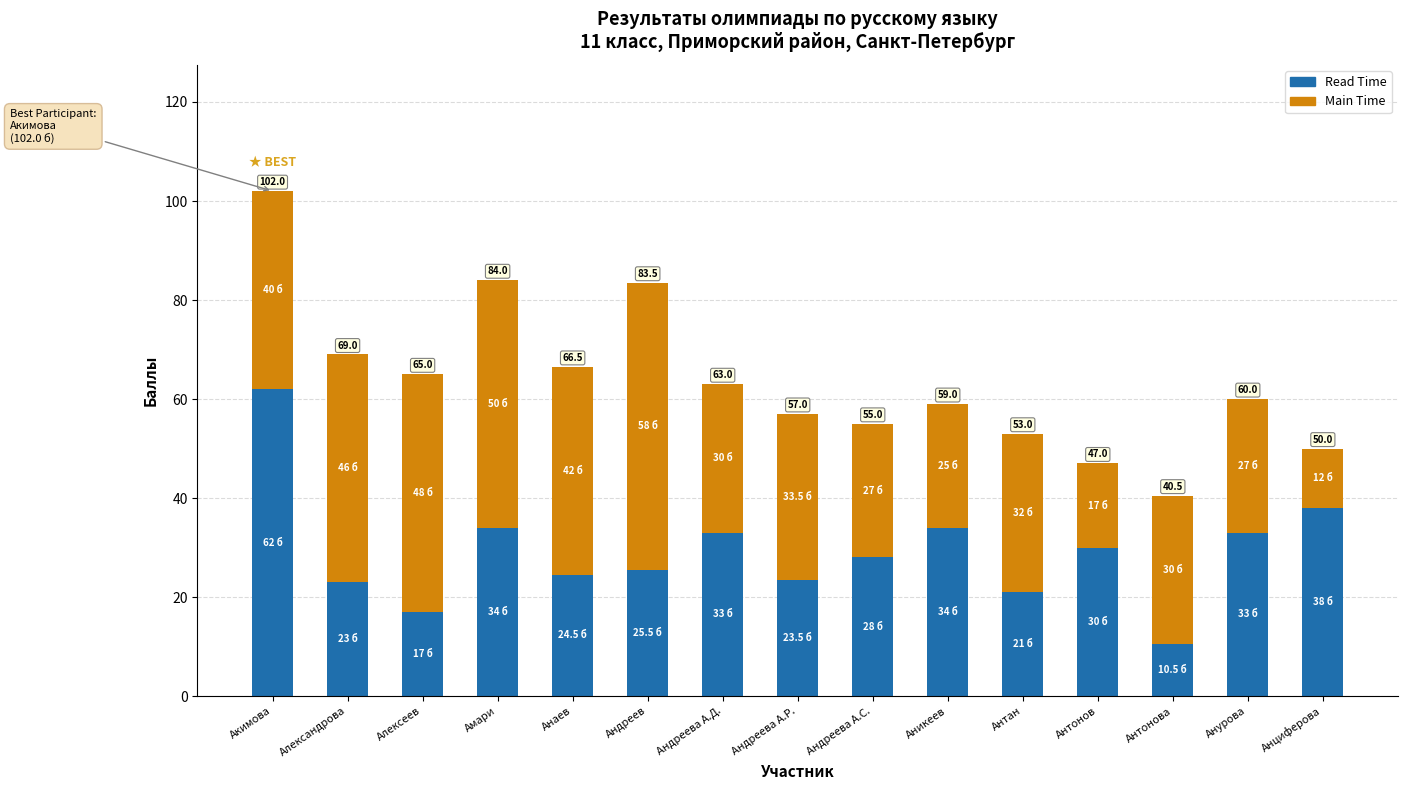

Does the chart contain stacked bars?

Yes